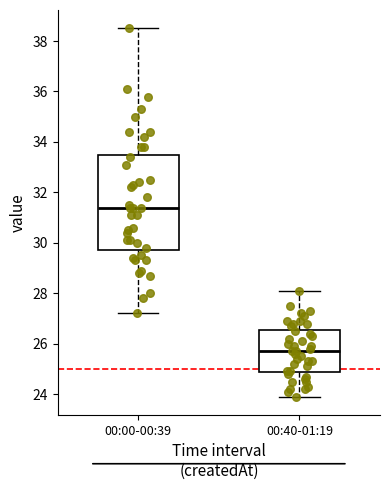

Reading left to right, transcribe this box plot: for each box, give where its median line is, the range the box spans, and where its two whiskers end, as read against the y-axis. The values are not printed on the chart, so give them approximately, as read against the axis.

00:00-00:39: median 31.4, box 29.8 to 33.6, whiskers 27.2 to 38.6
00:40-01:19: median 25.8, box 24.8 to 26.6, whiskers 24.0 to 28.2